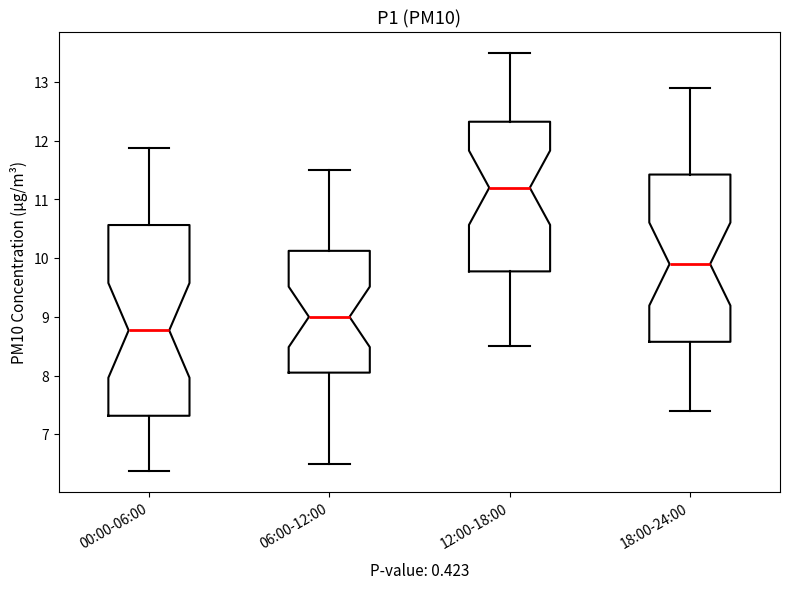

Reading left to right, transcribe this box plot: for each box, give where its median line is, the range the box spans, and where its two whiskers end, as read against the y-axis. The values are not printed on the chart, so give them approximately, as read against the axis.

00:00-06:00: median 8.8, box 7.3 to 10.6, whiskers 6.4 to 11.9
06:00-12:00: median 9.0, box 8.1 to 10.1, whiskers 6.5 to 11.5
12:00-18:00: median 11.2, box 9.8 to 12.3, whiskers 8.5 to 13.5
18:00-24:00: median 9.9, box 8.6 to 11.4, whiskers 7.4 to 12.9